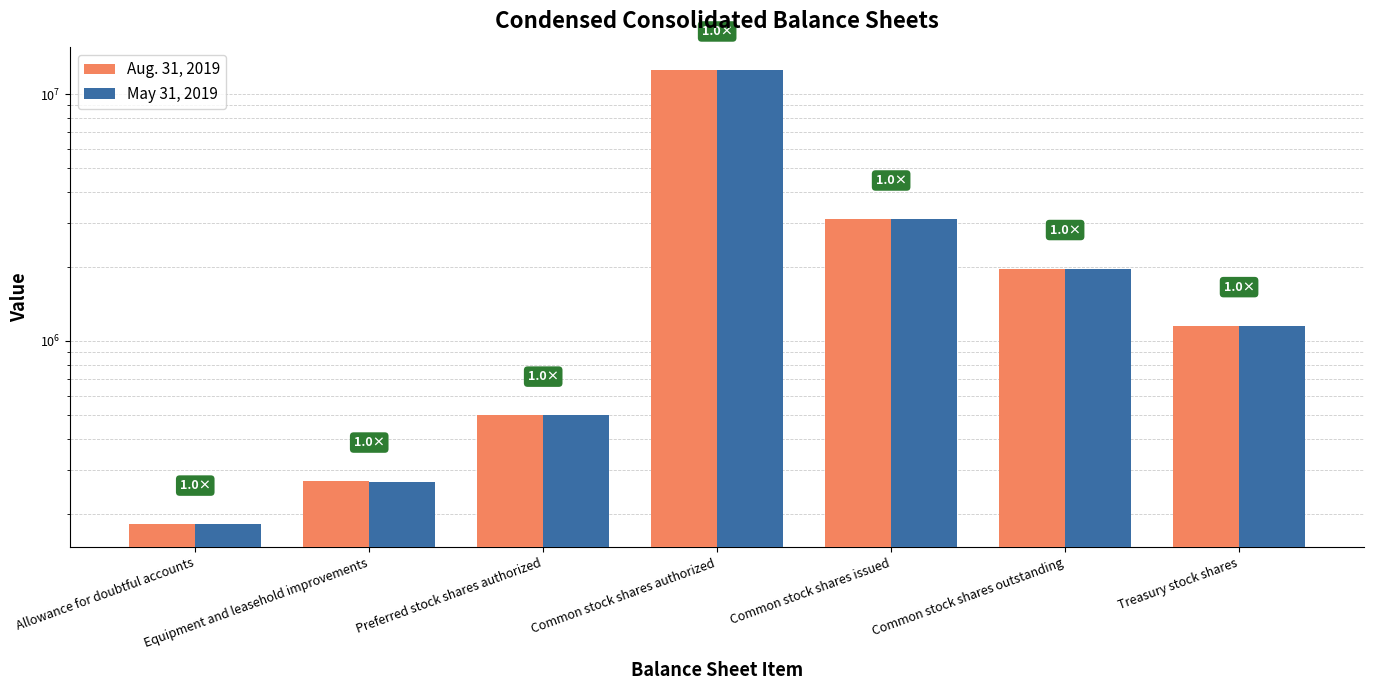

What are all the series names shown in the legend?

Aug. 31, 2019, May 31, 2019